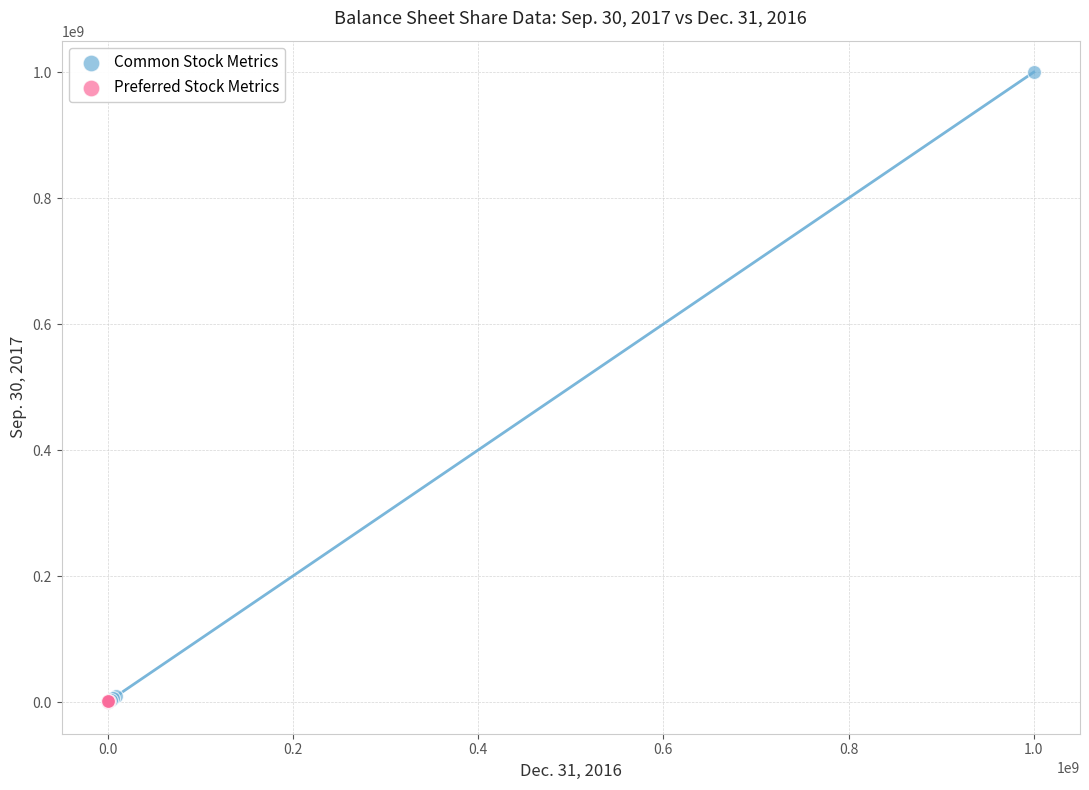

What are all the series names shown in the legend?

Common Stock Metrics, Preferred Stock Metrics